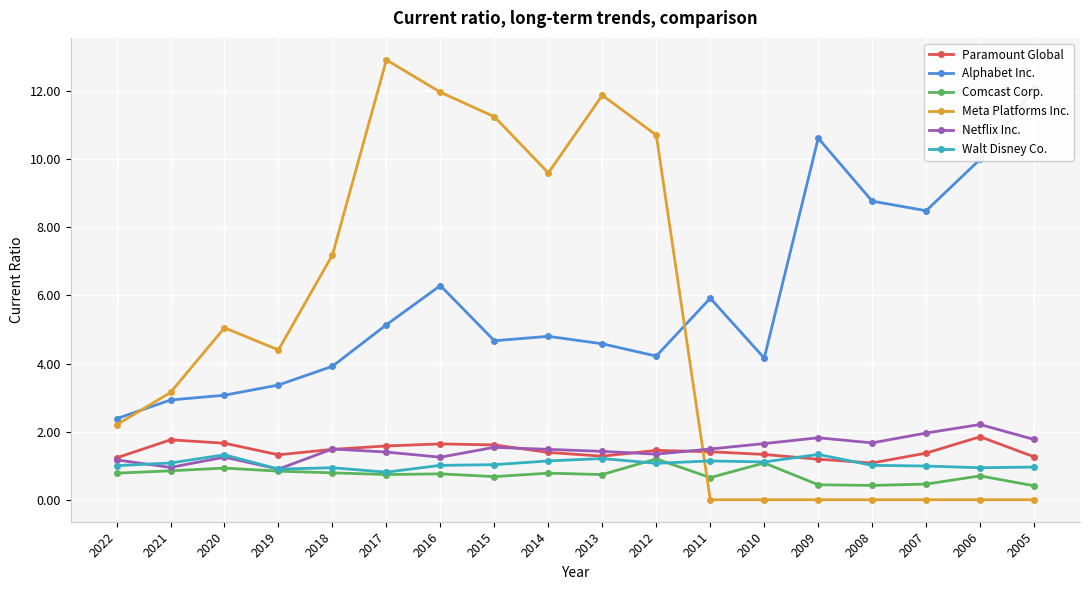

List the series in order of their peak value, lowest first.

Comcast Corp., Walt Disney Co., Paramount Global, Netflix Inc., Alphabet Inc., Meta Platforms Inc.